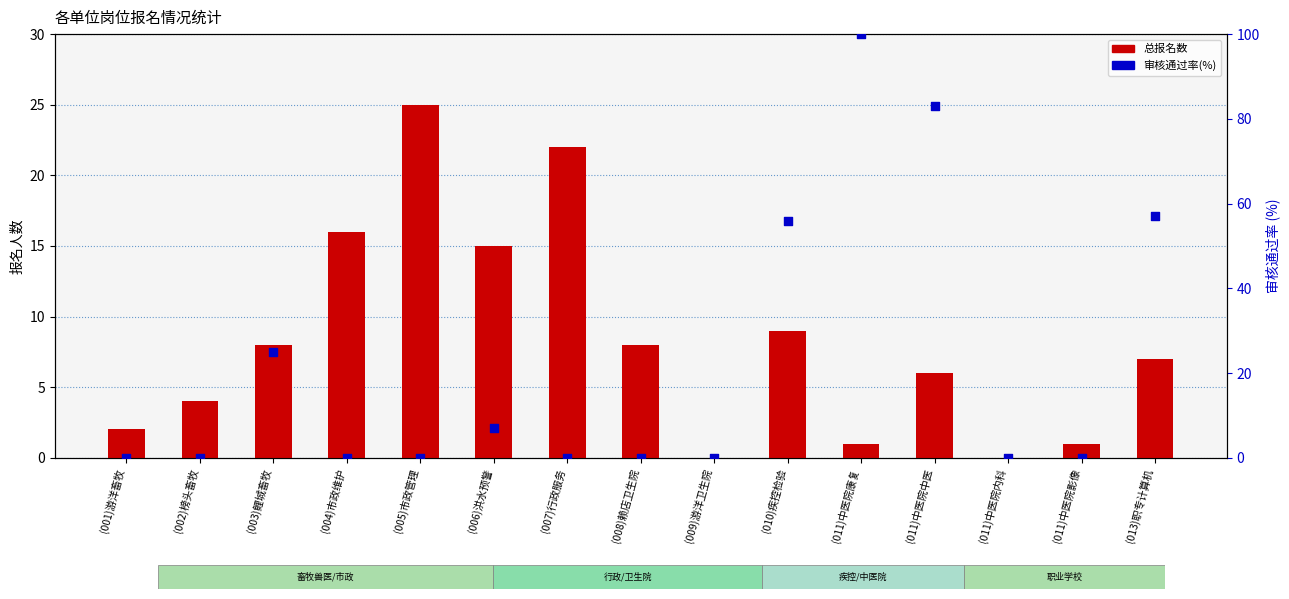

Which series has the largest total across all categories?

审核通过率(%)